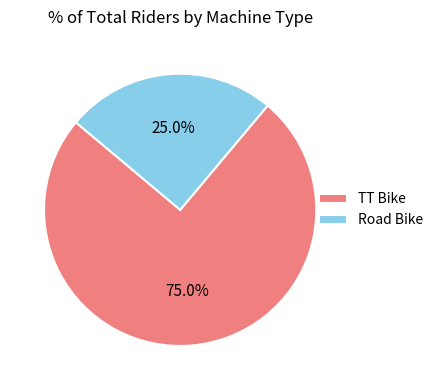

Which slice is the largest?

TT Bike